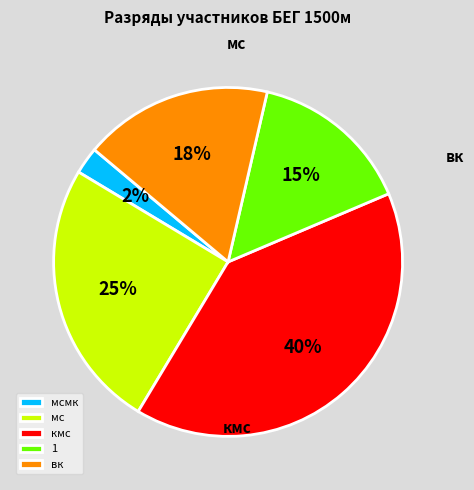

How many slices are in this pie chart?

5